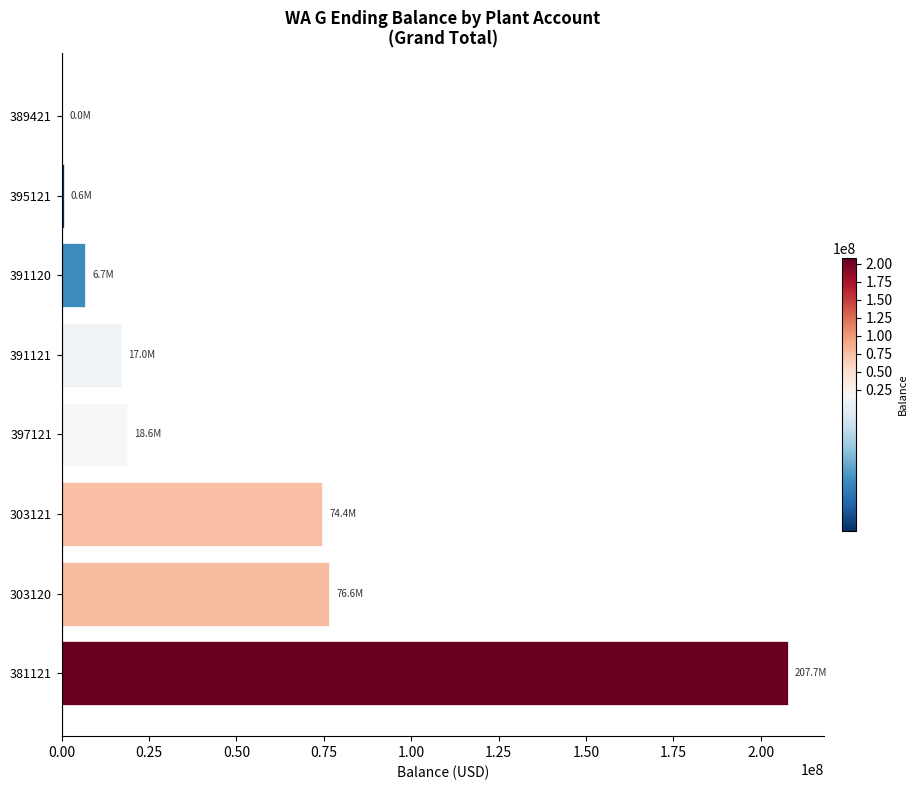

Does the chart contain stacked bars?

No